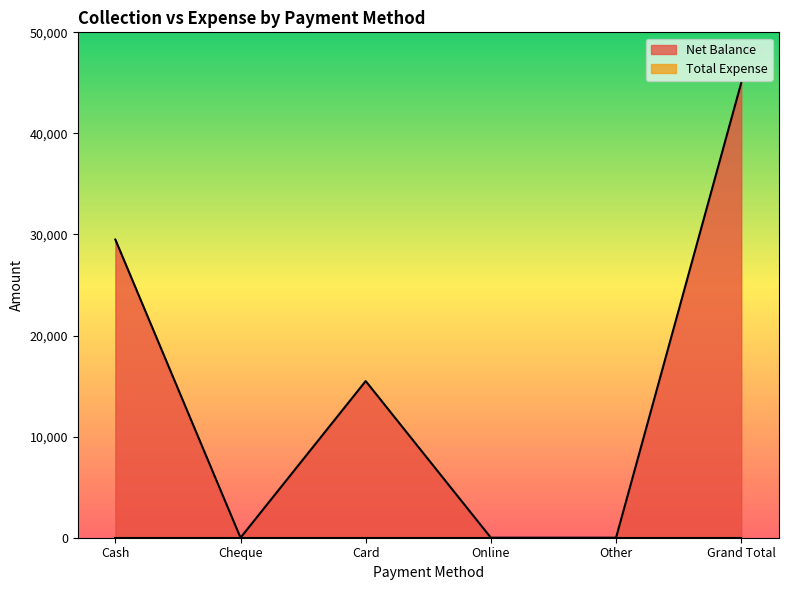

How many points are lower than both their immediate neighbors (excluding endpoints)?

1